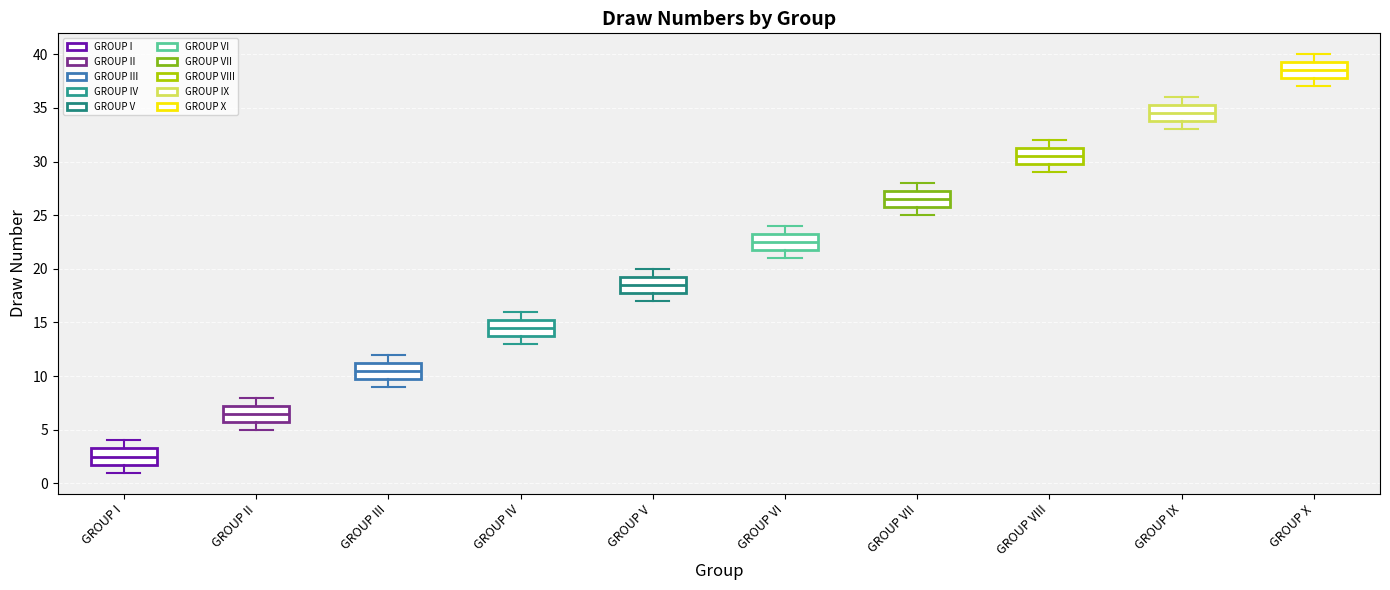

Reading left to right, transcribe this box plot: for each box, give where its median line is, the range the box spans, and where its two whiskers end, as read against the y-axis. The values are not printed on the chart, so give them approximately, as read against the axis.

GROUP I: median 2.5, box 2.0 to 3.5, whiskers 1.0 to 4.0
GROUP II: median 6.5, box 6.0 to 7.5, whiskers 5.0 to 8.0
GROUP III: median 10.5, box 10.0 to 11.5, whiskers 9.0 to 12.0
GROUP IV: median 14.5, box 14.0 to 15.5, whiskers 13.0 to 16.0
GROUP V: median 18.5, box 18.0 to 19.5, whiskers 17.0 to 20.0
GROUP VI: median 22.5, box 22.0 to 23.5, whiskers 21.0 to 24.0
GROUP VII: median 26.5, box 26.0 to 27.5, whiskers 25.0 to 28.0
GROUP VIII: median 30.5, box 30.0 to 31.5, whiskers 29.0 to 32.0
GROUP IX: median 34.5, box 34.0 to 35.5, whiskers 33.0 to 36.0
GROUP X: median 38.5, box 38.0 to 39.5, whiskers 37.0 to 40.0